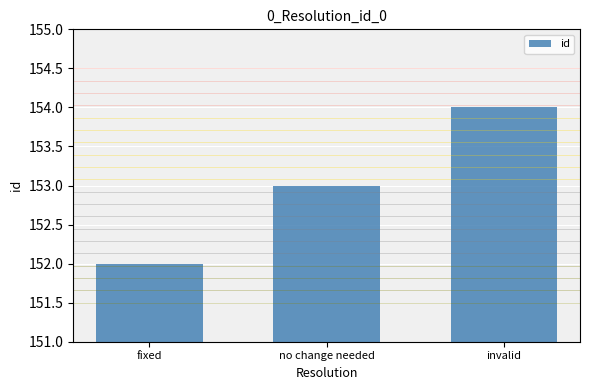

Reading left to right, transcribe all the data shown in this chart.

fixed=152	no change needed=153	invalid=154